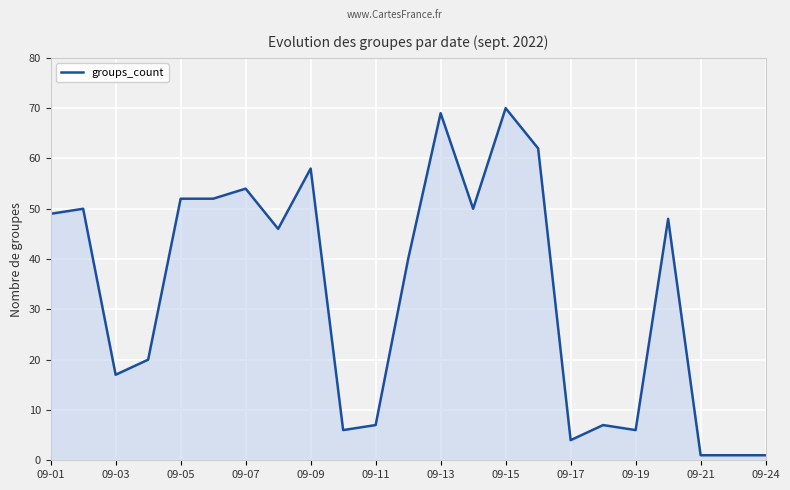

What is the difference between the maximum and minimum values?

69